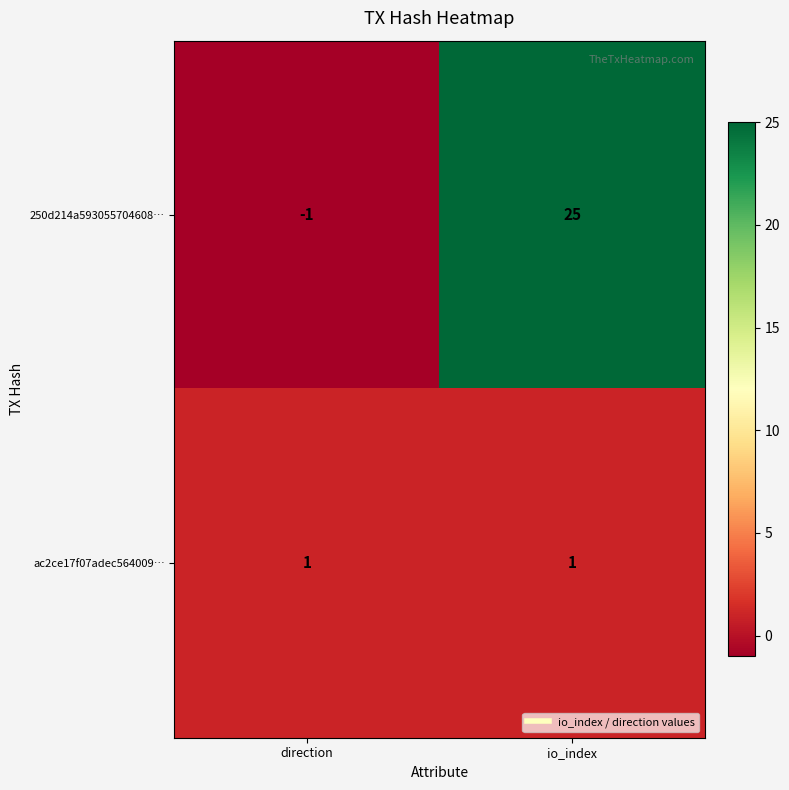

What is the difference between the 250d214a593055704608… values at direction and io_index?

26